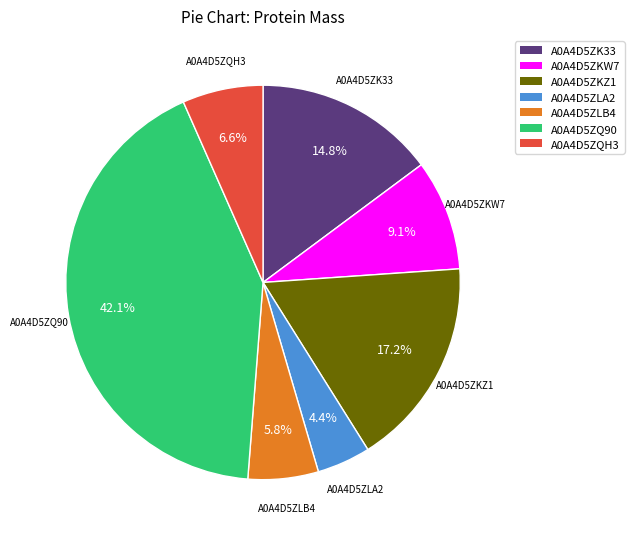

True or false: A0A4D5ZKZ1 accounts for 17% of the total.

True